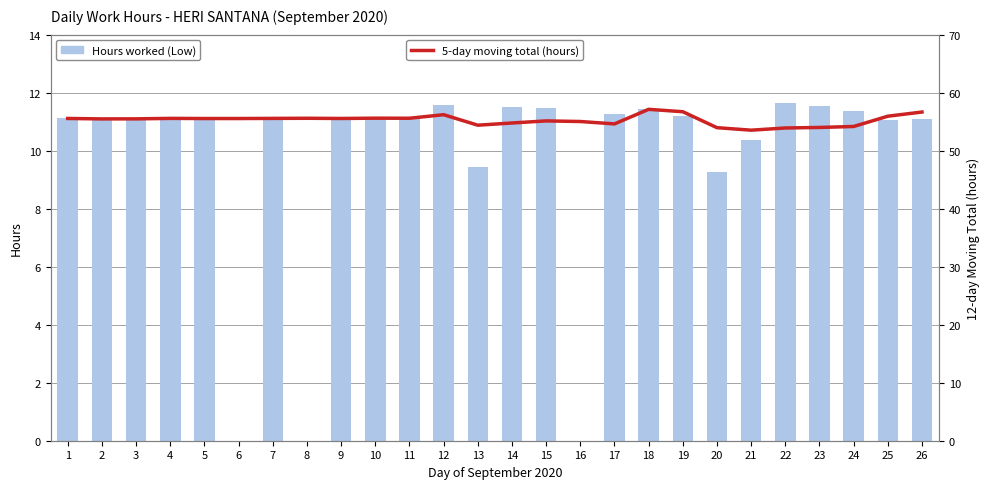

What is the sum of all 5-day moving total (hours) values?

1437.2